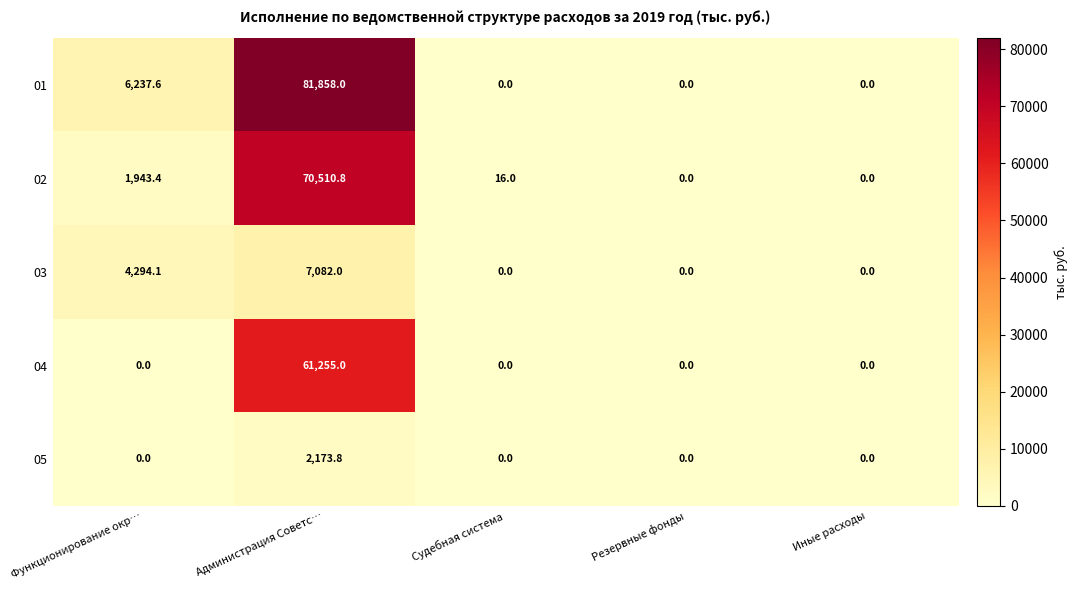

What is the sum of the 04 values at Администрация Советс… and Функционирование окр…?

61255.0